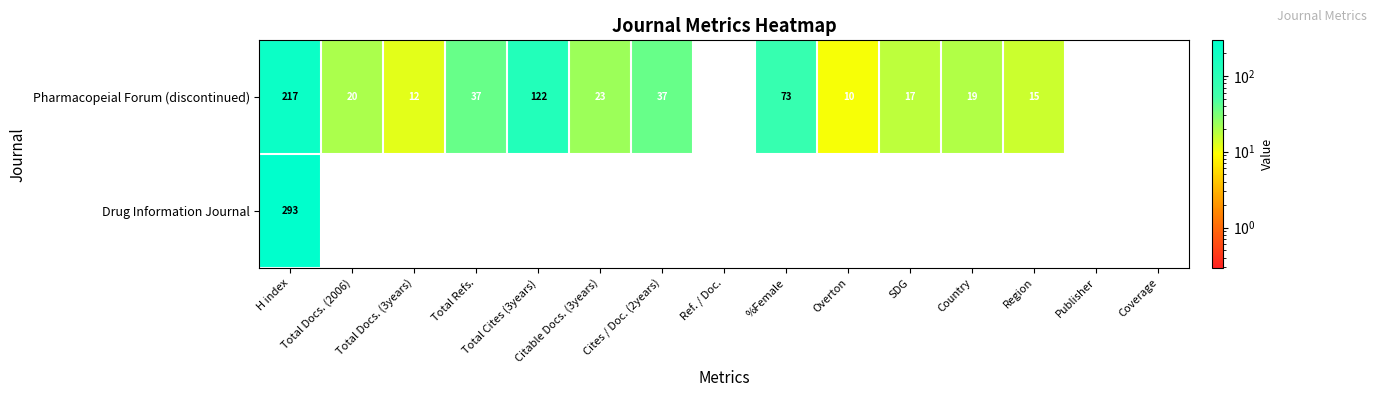

At which category is the sum across all series the highest?

H index